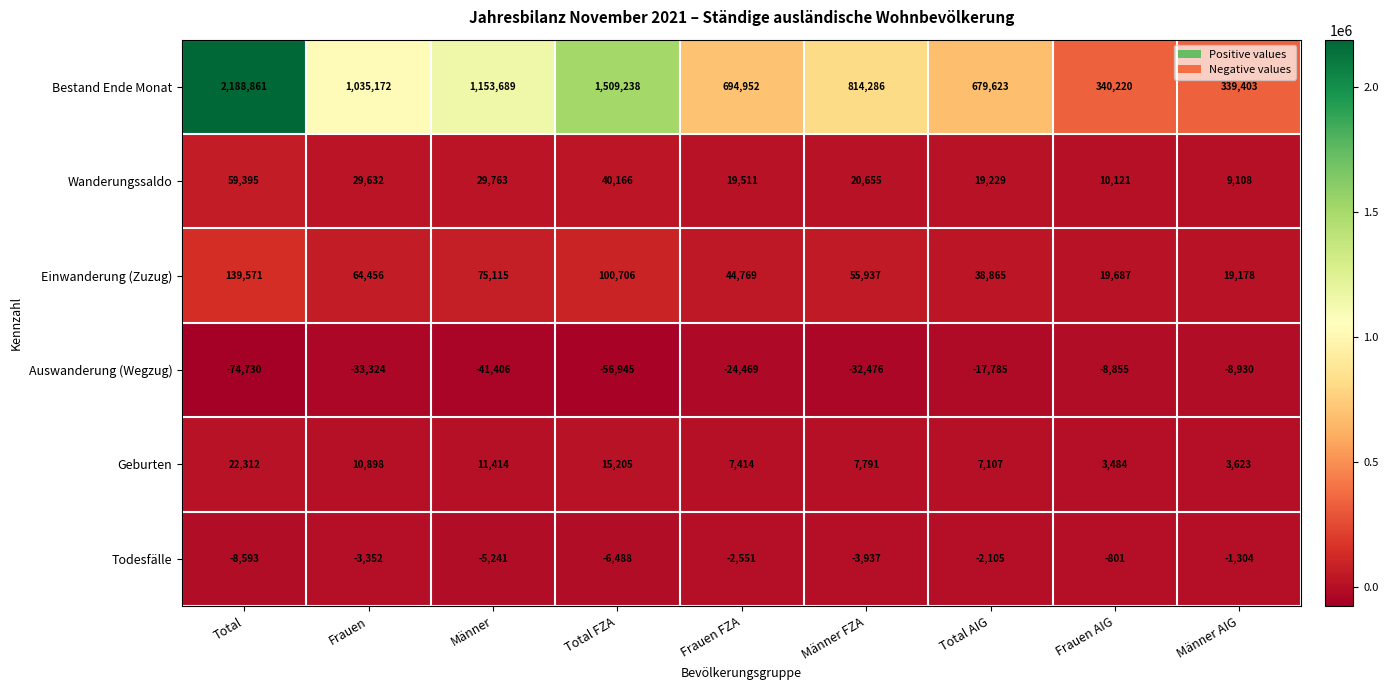

At which label is Bestand Ende Monat closest to 1264132?

Männer